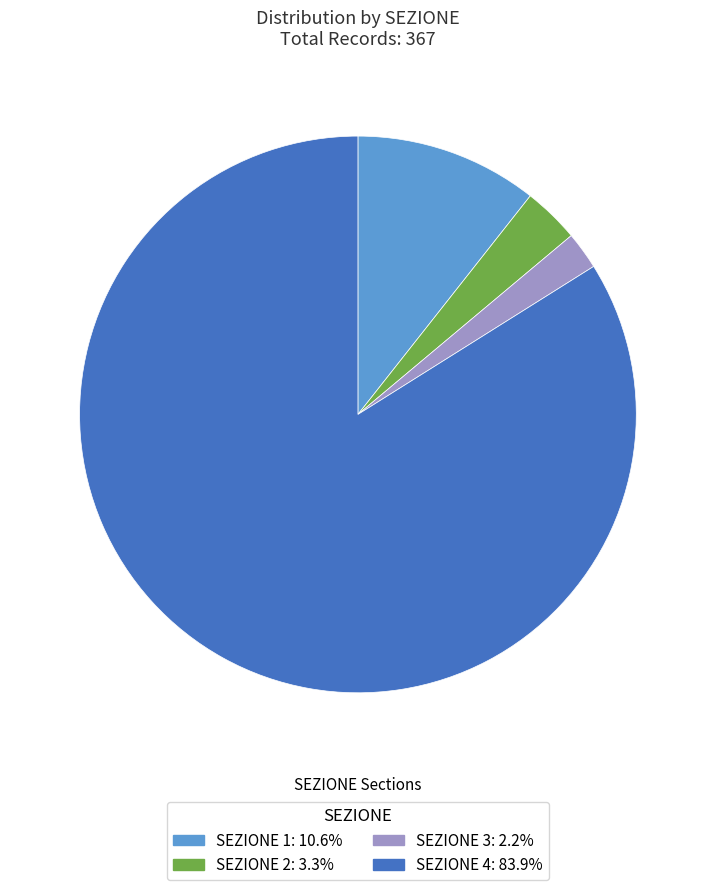

Does any single category account for the majority?

Yes